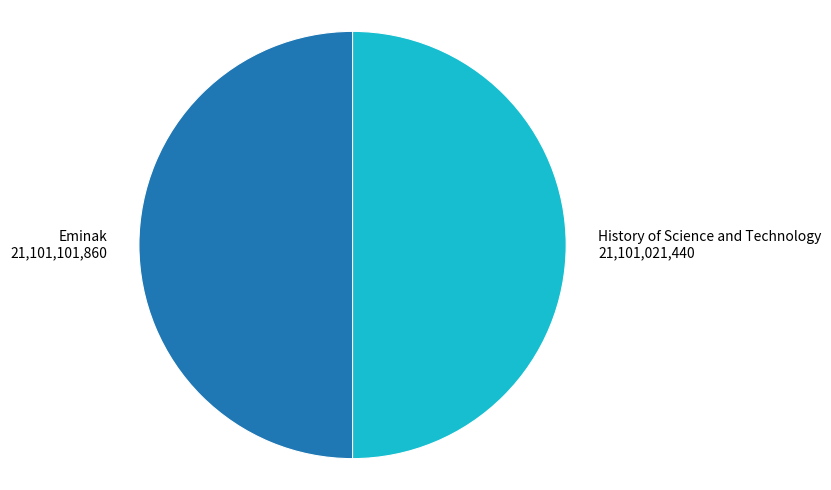

True or false: History of Science and Technology accounts for 50% of the total.

True